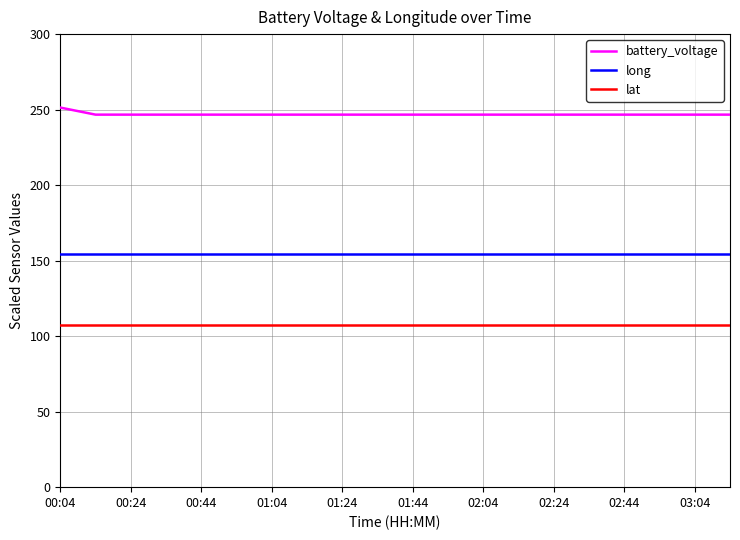

Which series has the largest total across all categories?

battery_voltage